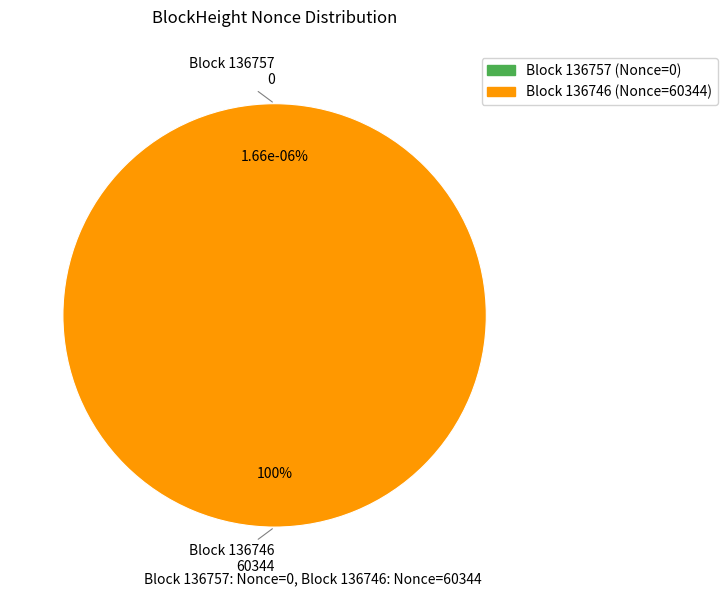

True or false: 136746 accounts for 99% of the total.

False